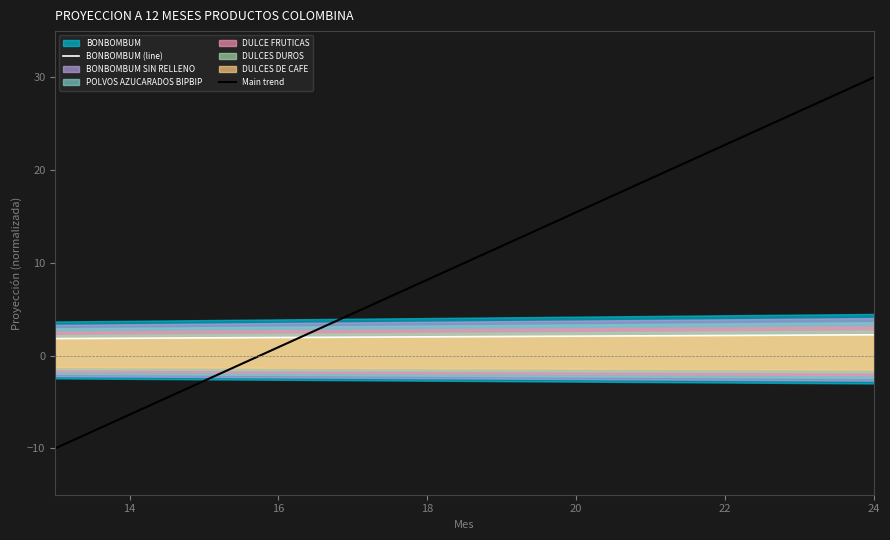

What is the minimum value for BONBOMBUM (line)?

1.8